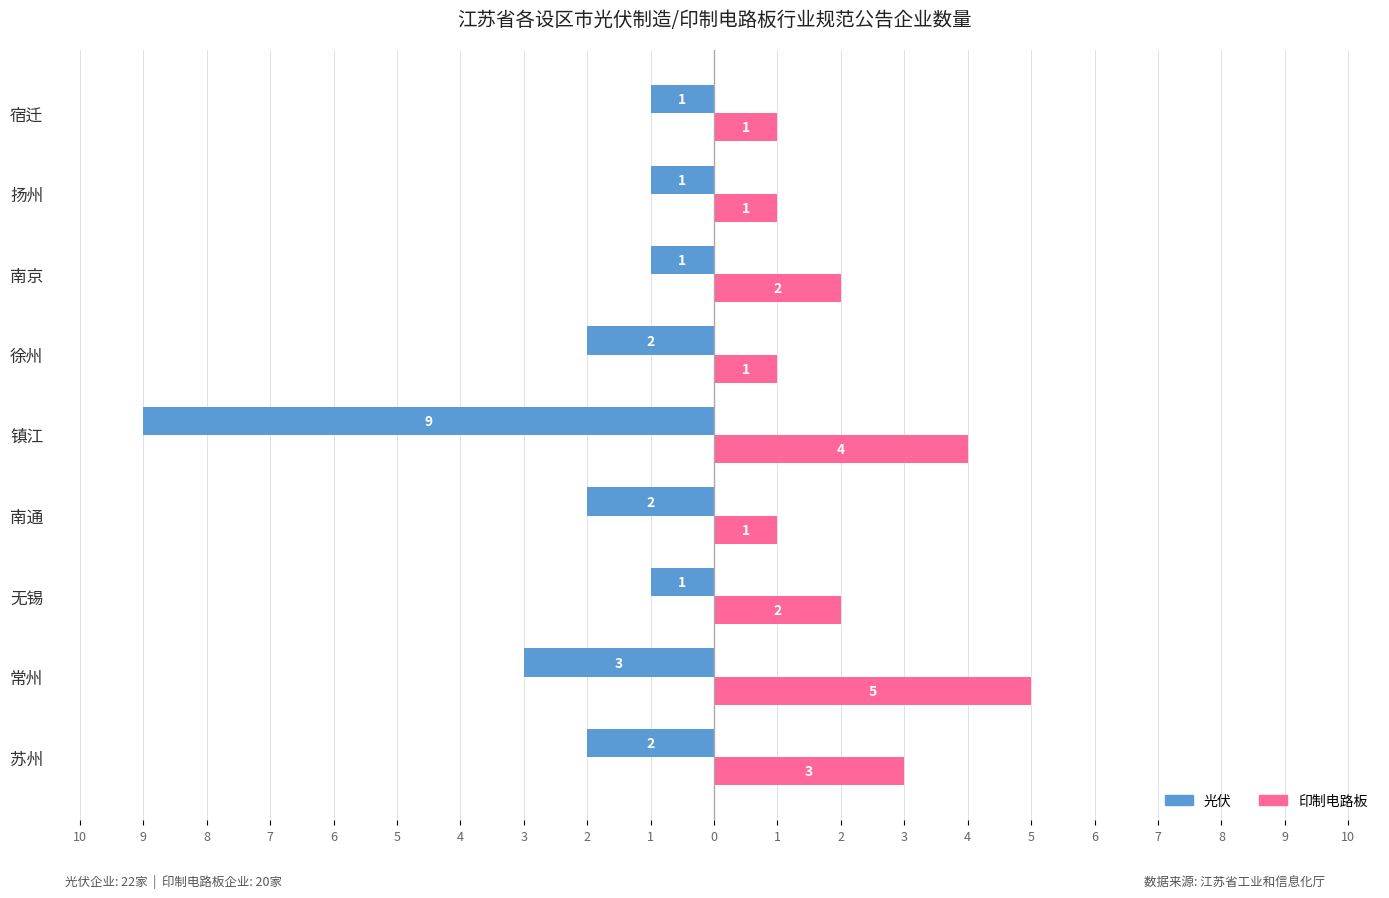

What are all the series names shown in the legend?

光伏, 印制电路板